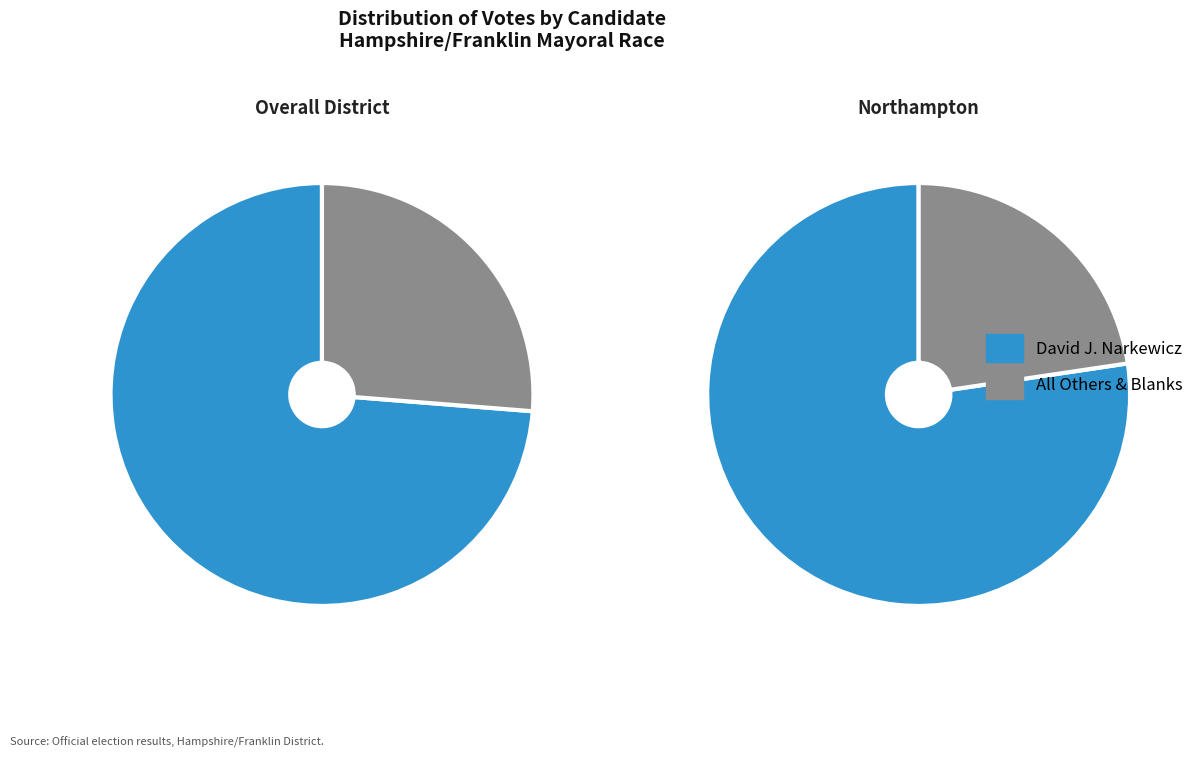

Is it true that Amherst is 13% of the pie?

False